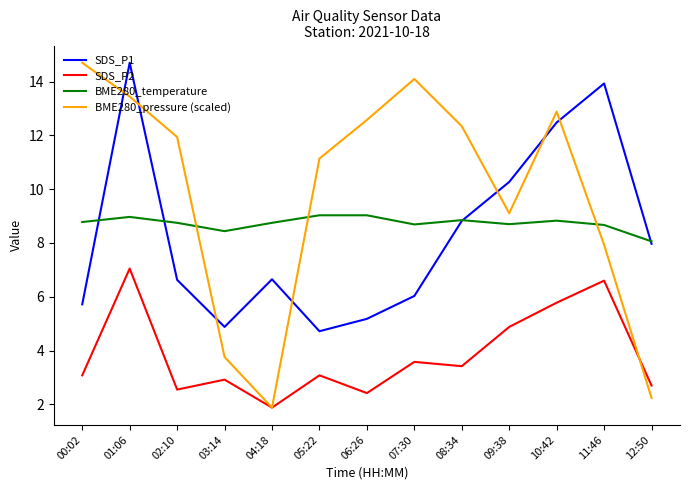

What is the average value of the BME280_temperature series?

8.7